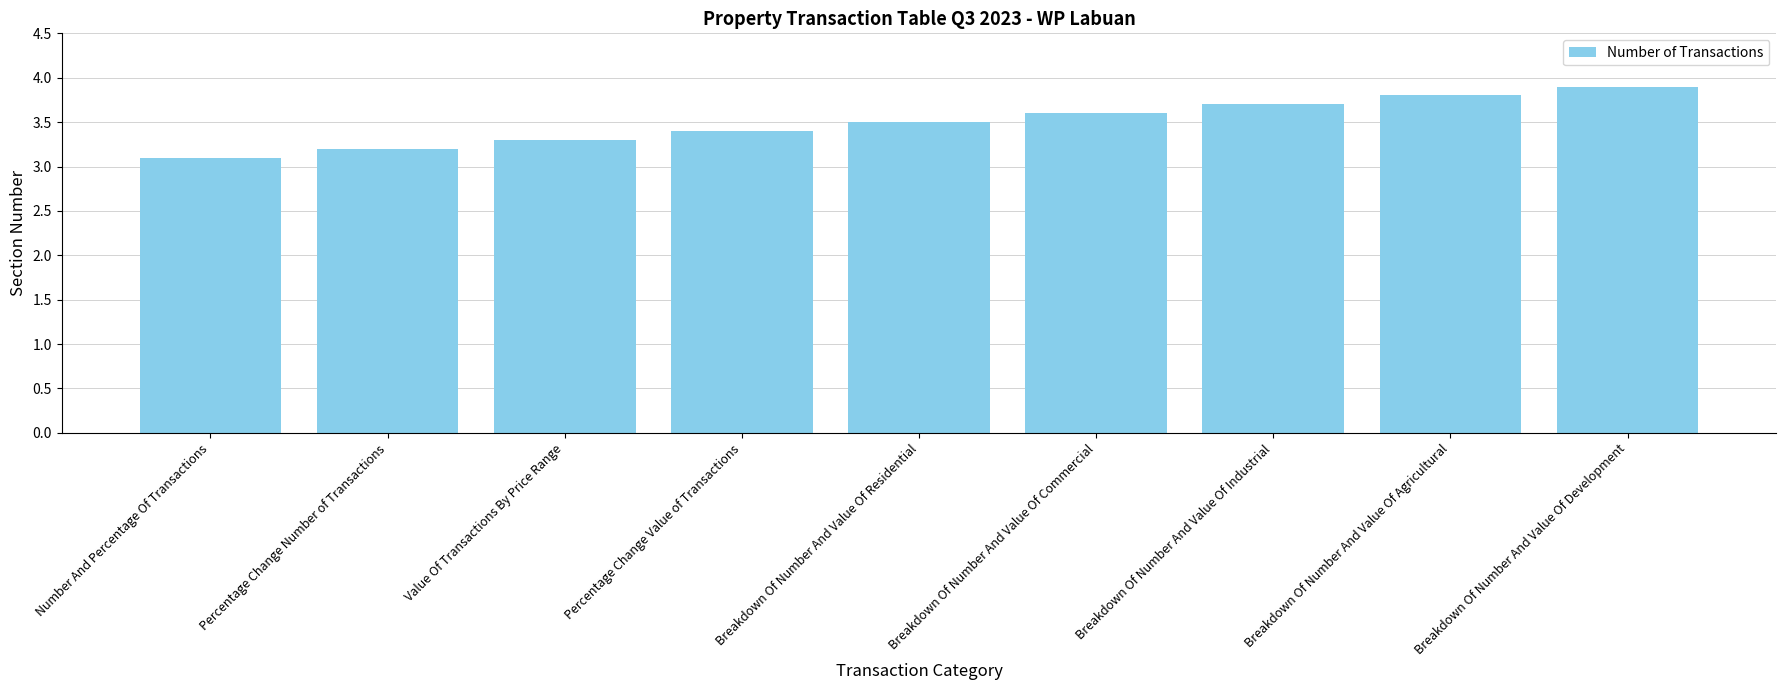

Approximately how many times larger is the value at Breakdown Of Number And Value Of Industrial compared to Breakdown Of Number And Value Of Commercial?

1.0